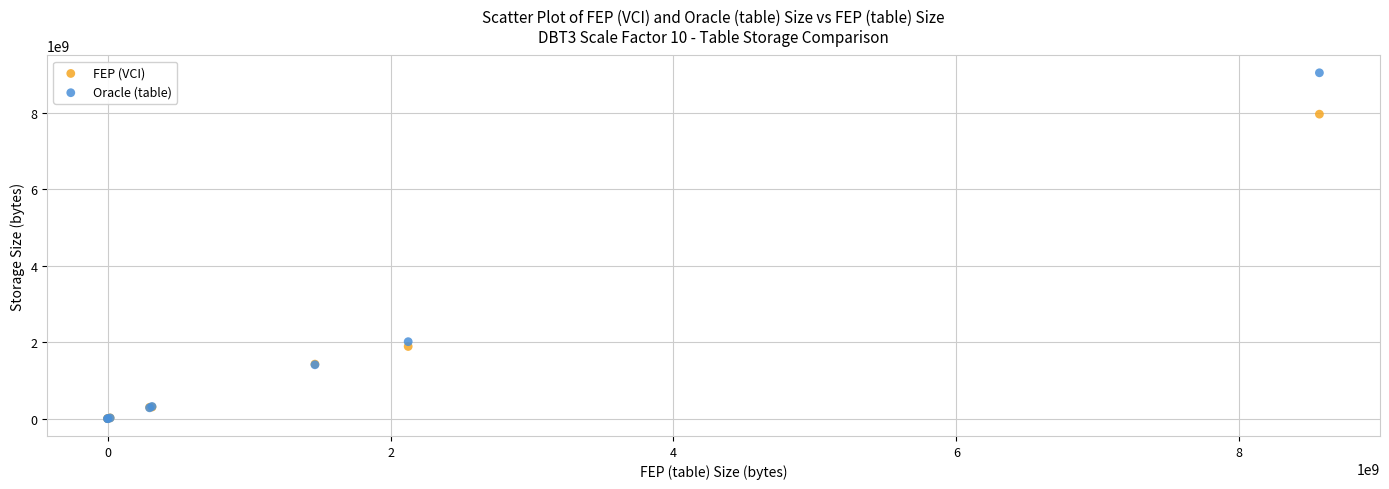

Across all series, what Y value is closest to 4521492480?

2013265920